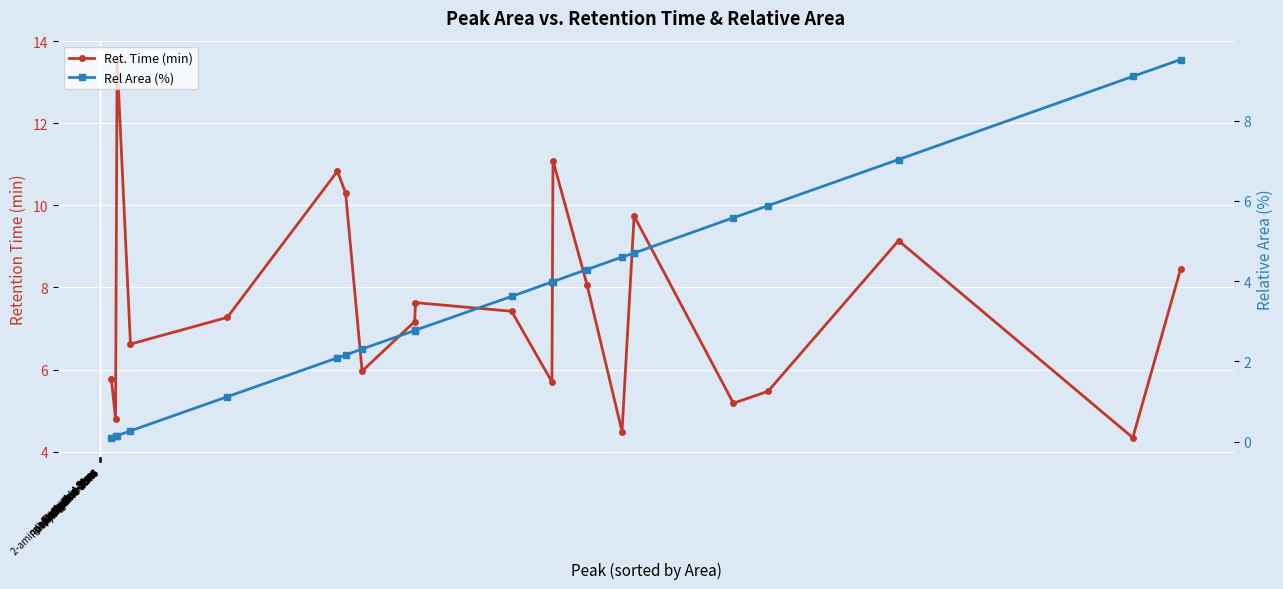

At which label does Ret. Time (min) first exceed 7?

cystine-4tms